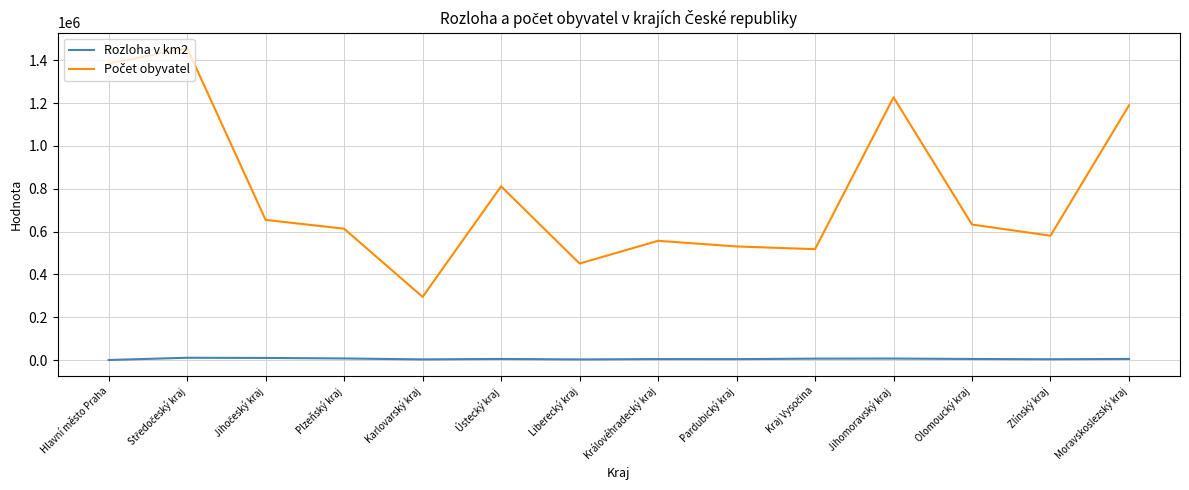

Is this an area chart (filled region under the line)?

No